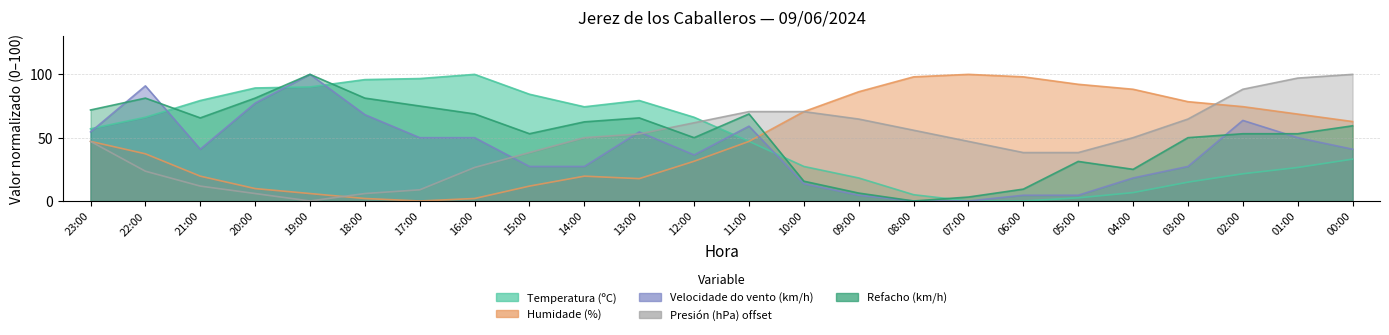

What is the sum of the Presión (hPa) offset values at 10:00 and 20:00?

76.5